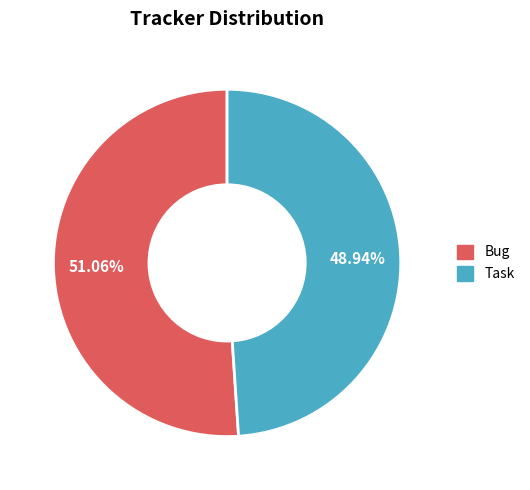

What is the smallest slice in the pie chart?

Task